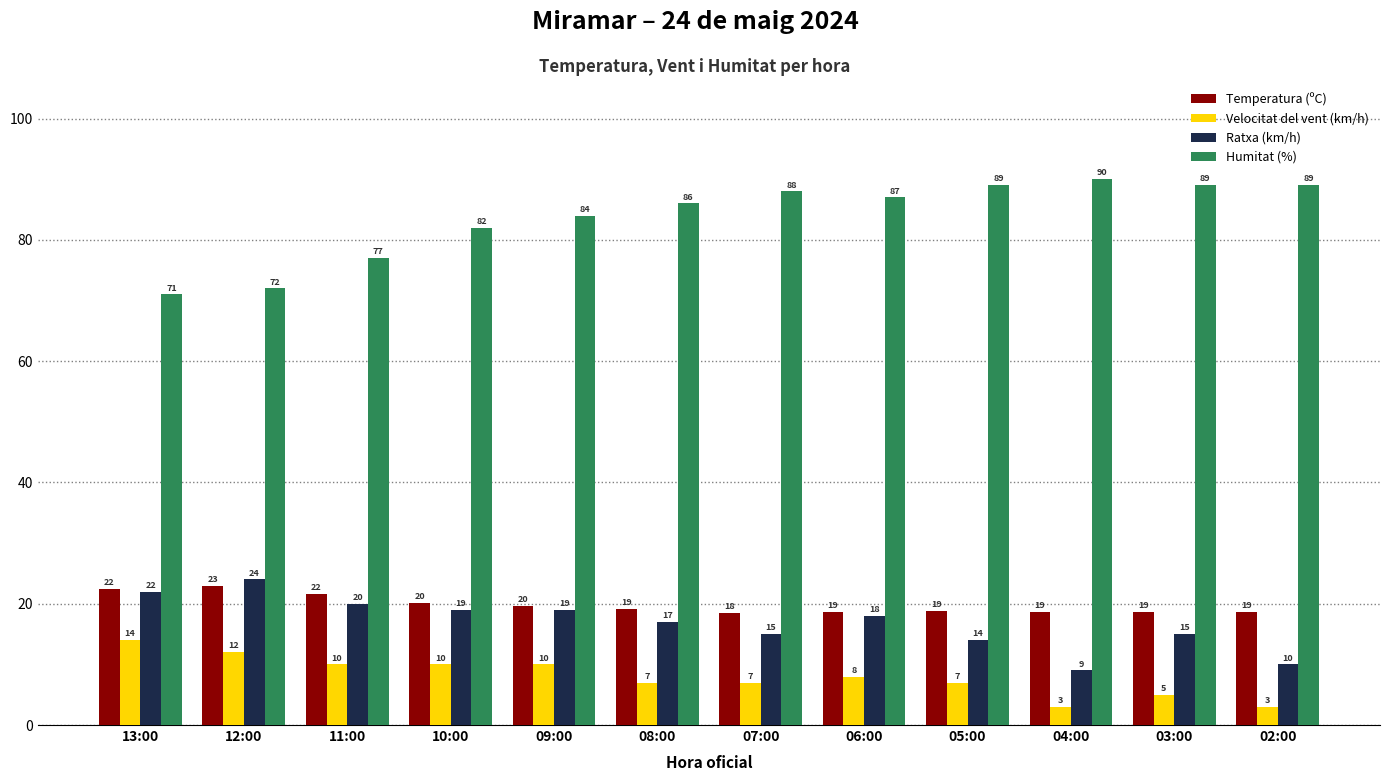

List the series in order of their peak value, lowest first.

Velocitat del vent (km/h), Temperatura (ºC), Ratxa (km/h), Humitat (%)